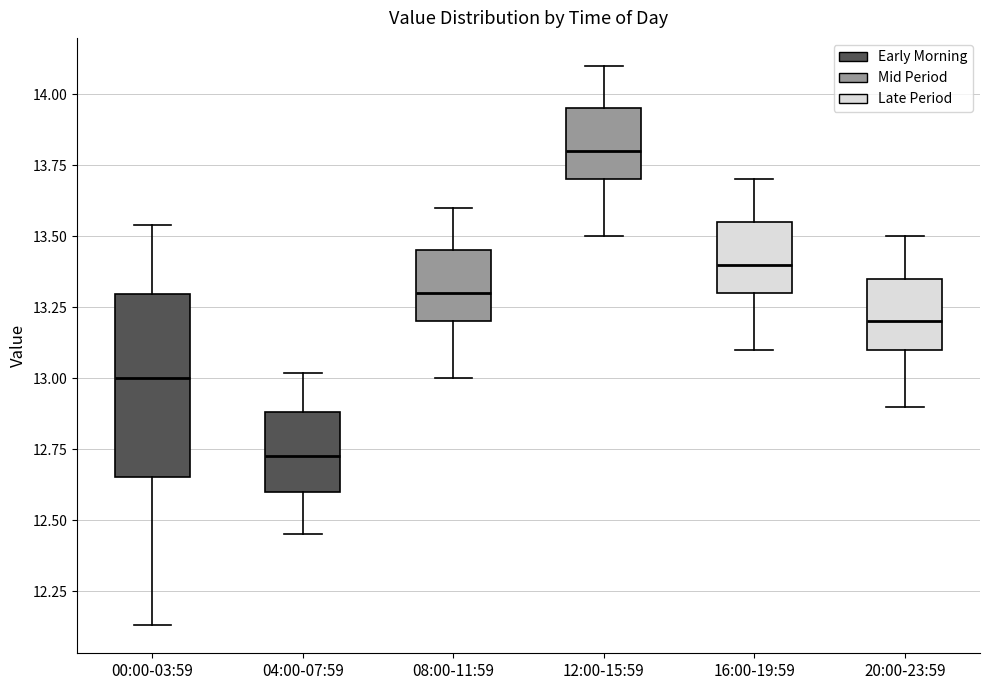

Which box has the lowest median line?

04:00-07:59